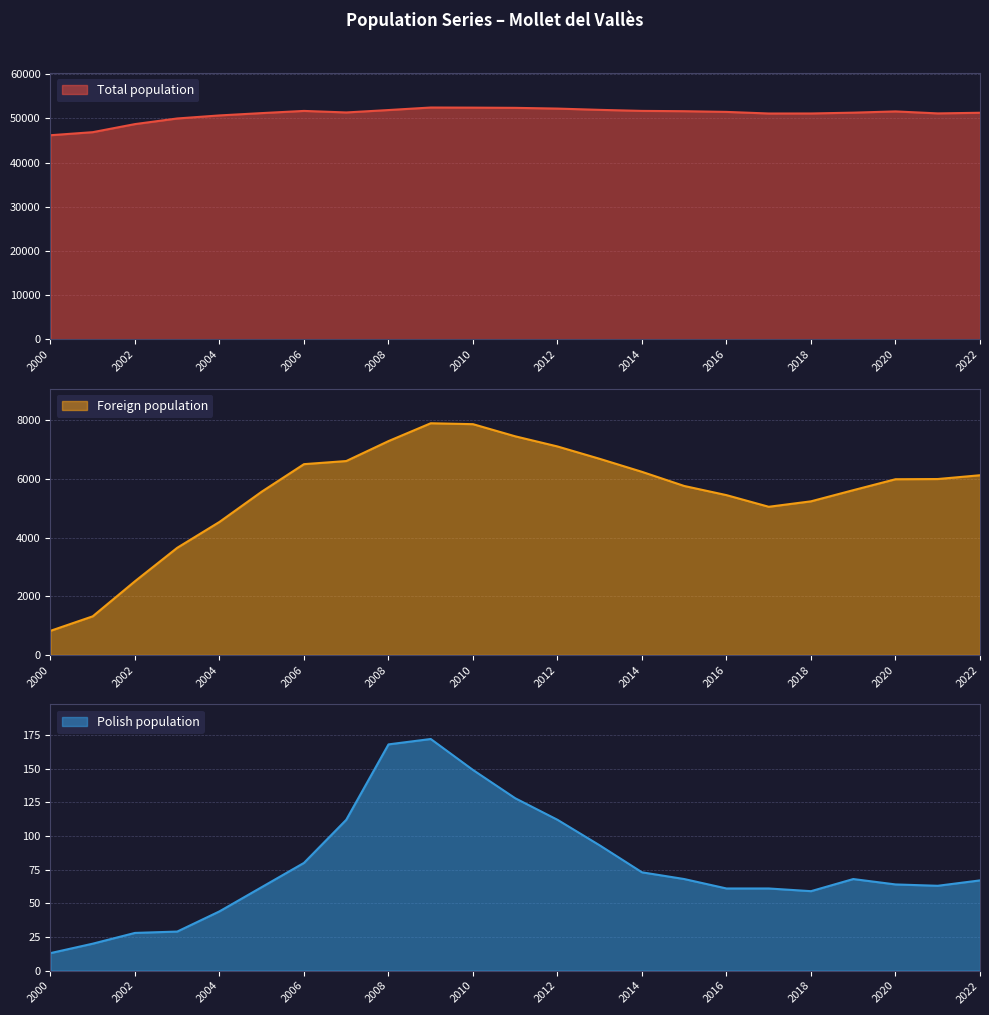

What is the highest value of the Foreign population series?

7895